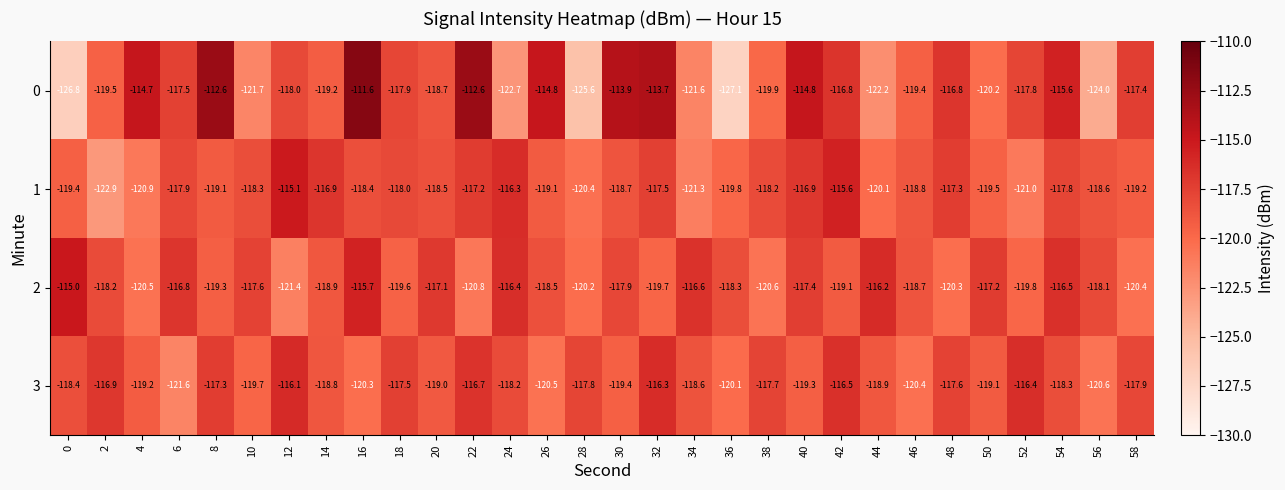

List the series in order of their peak value, highest first.

0, 2, 1, 3